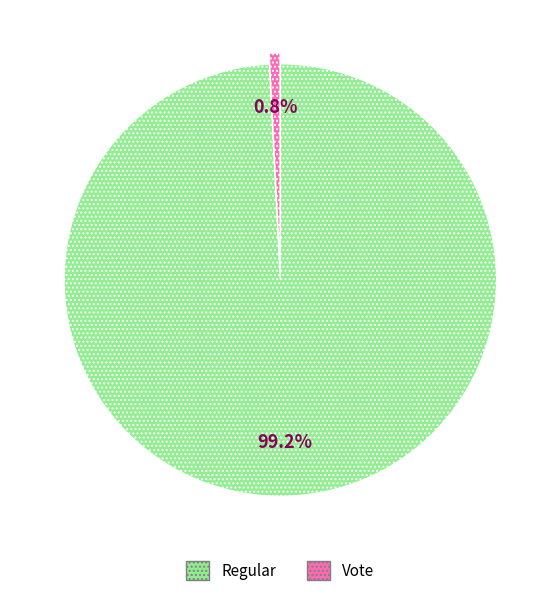

Is there a majority slice in this chart?

Yes